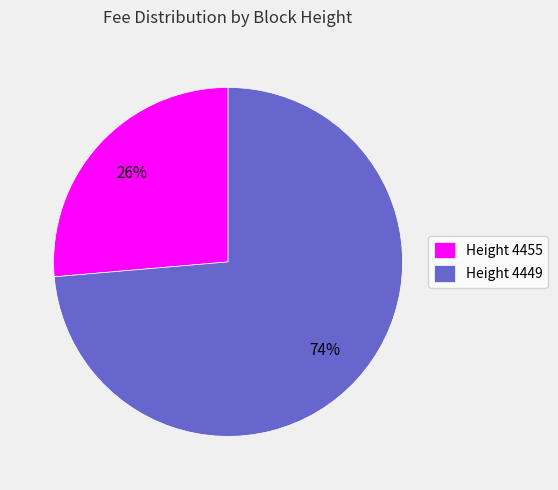

Rank the categories by value from highest to lowest.

Height 4449, Height 4455